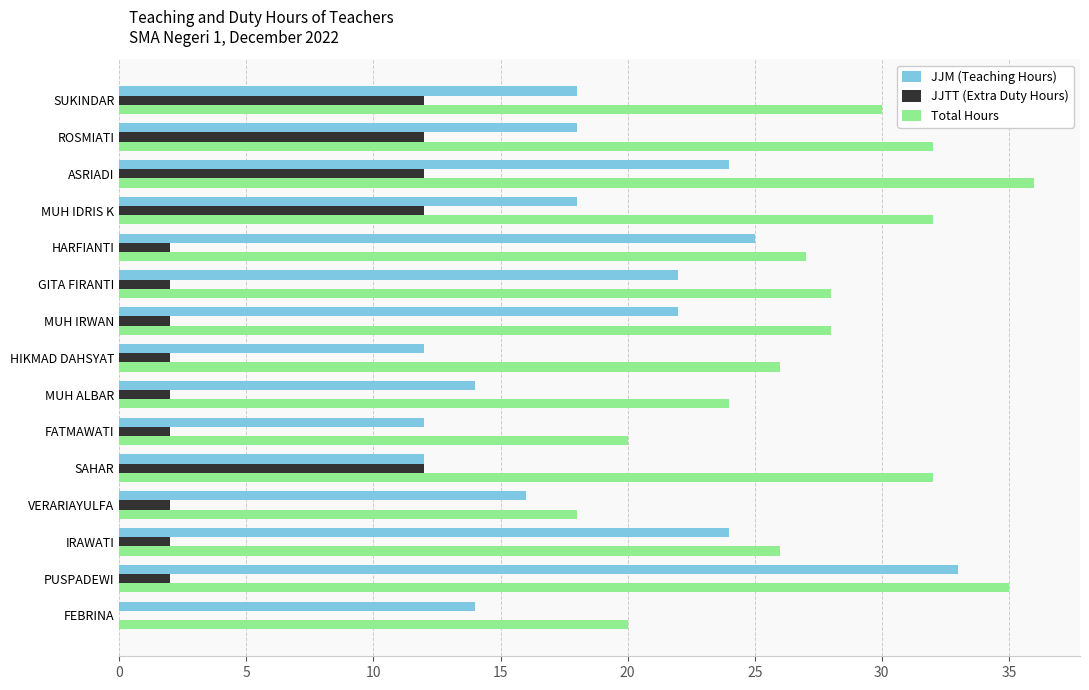

Which category has the highest value in the Total Hours series?

ASRIADI